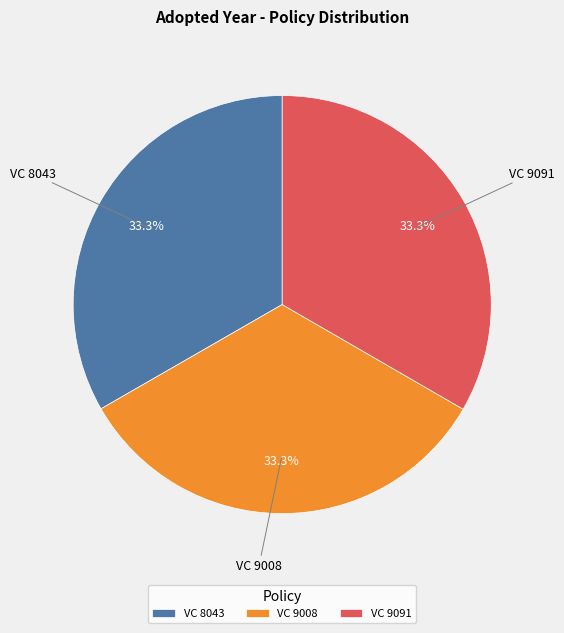

What is the ratio of the value at VC 8043 to the value at VC 9008?

1.0